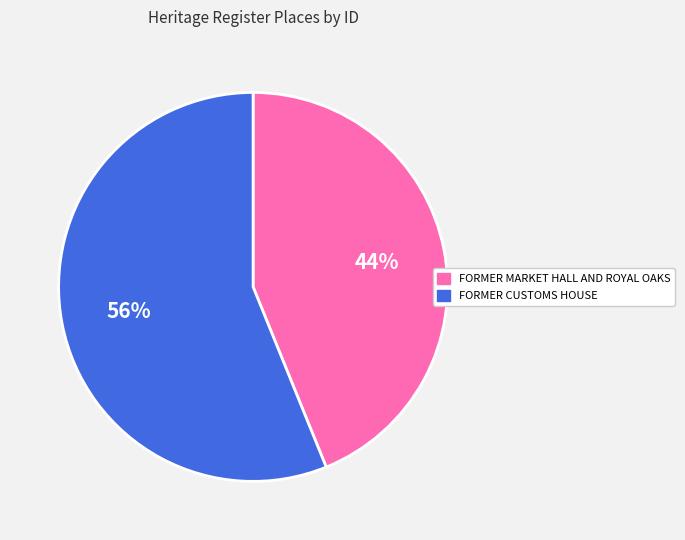

How many segments does this pie chart have?

2